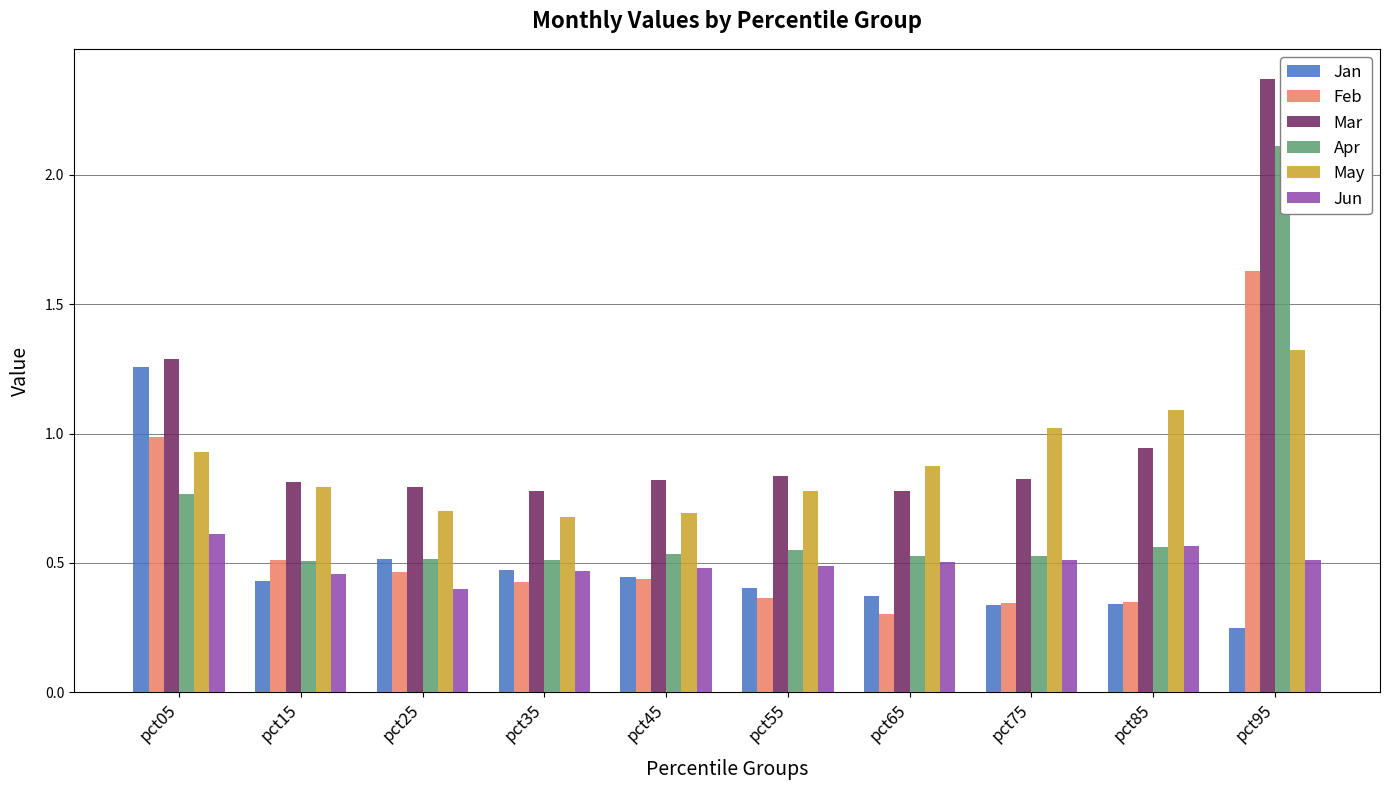

True or false: Jun has a value of 0.5 at pct35.

True